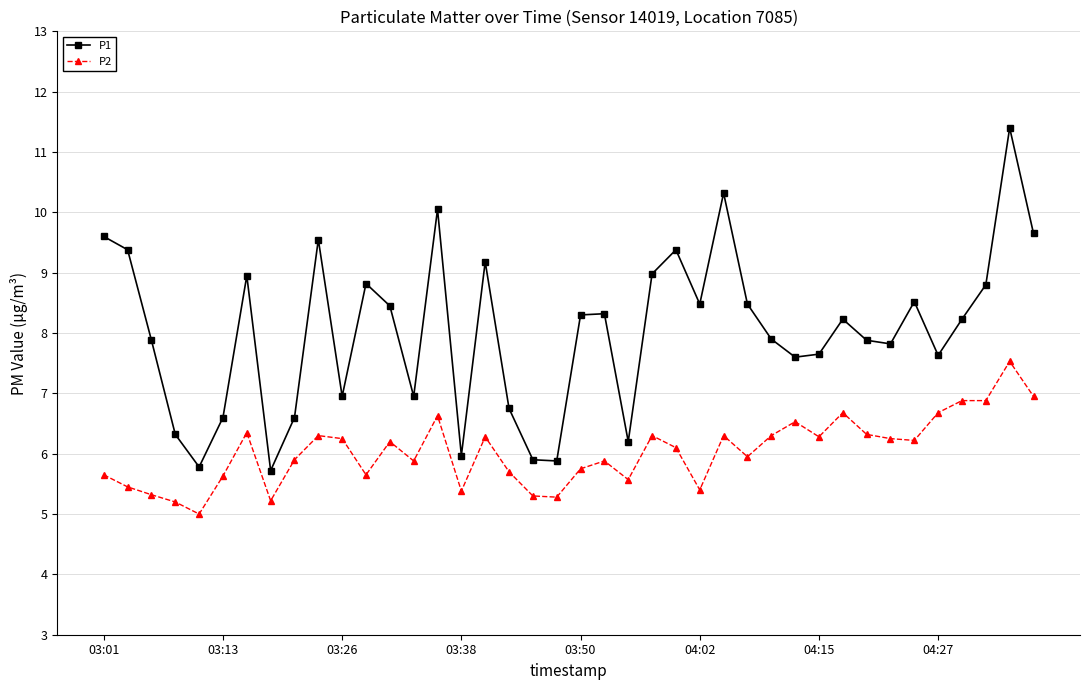

What is the average value of the P1 series?

8.0